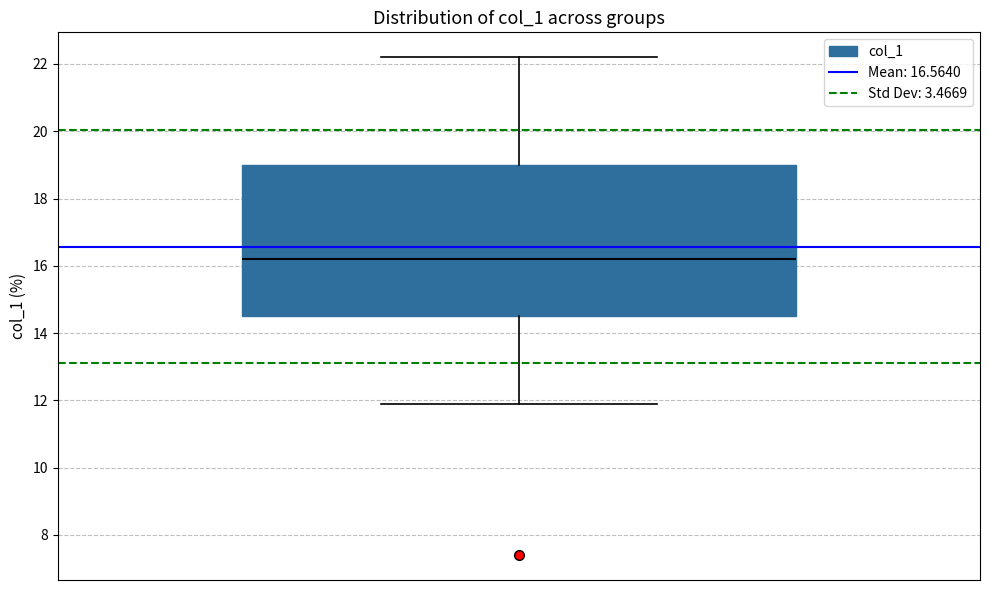

Where does the lower whisker of the box end on the y-axis? The values are not printed on the chart, so give them approximately, as read against the axis.

12.0